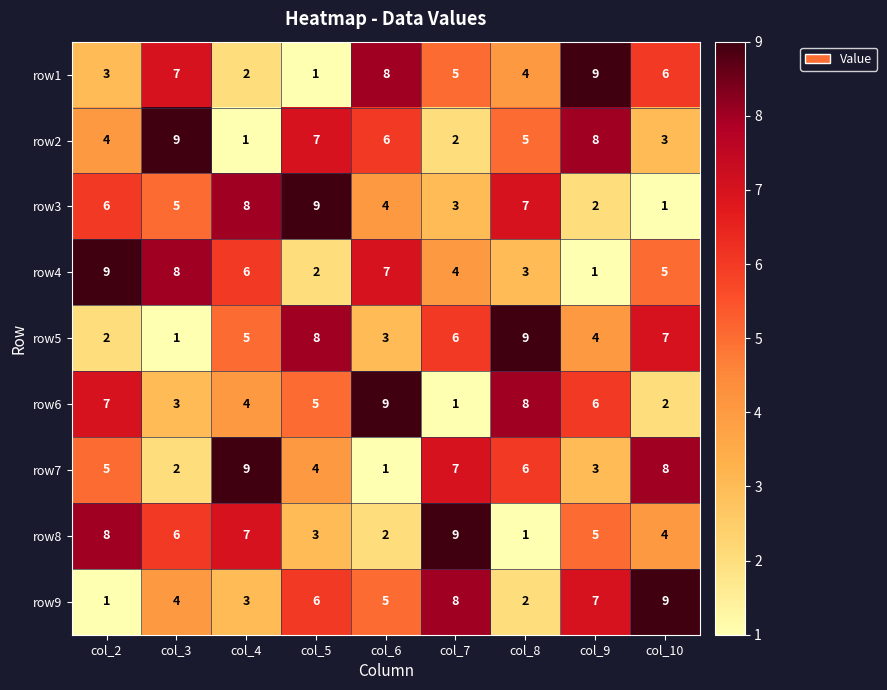

What is the maximum value shown in the chart?

9